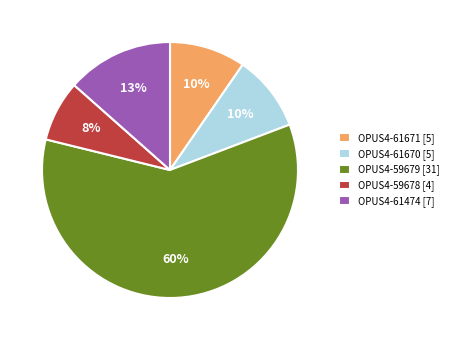

To the nearest percent, what percentage of the pie is OPUS4-61670?

10%